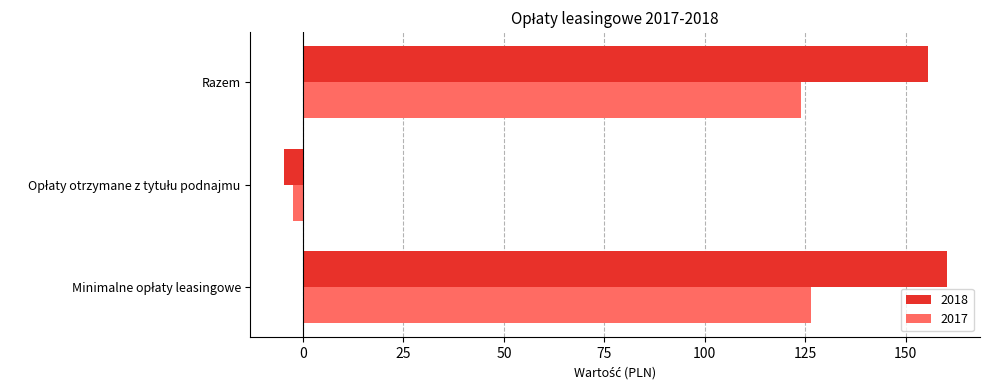

Which series has the largest total across all categories?

2018